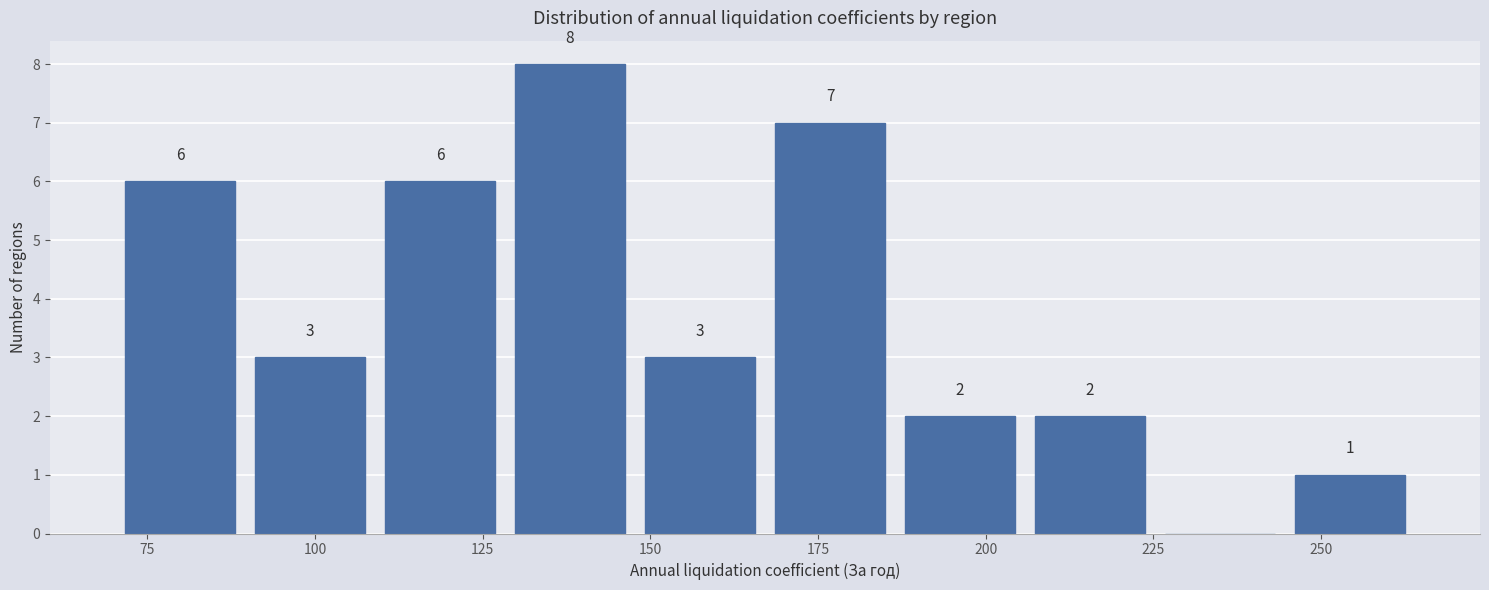

Read against the x-axis, roughly where is the centre of the tallest bar?

140